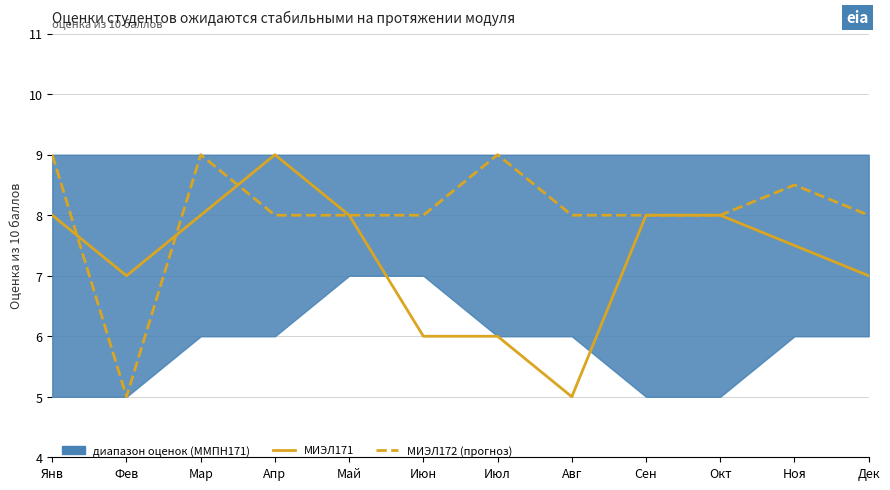

How many interior local peaks does the МИЭЛ172 (прогноз) series have?

3